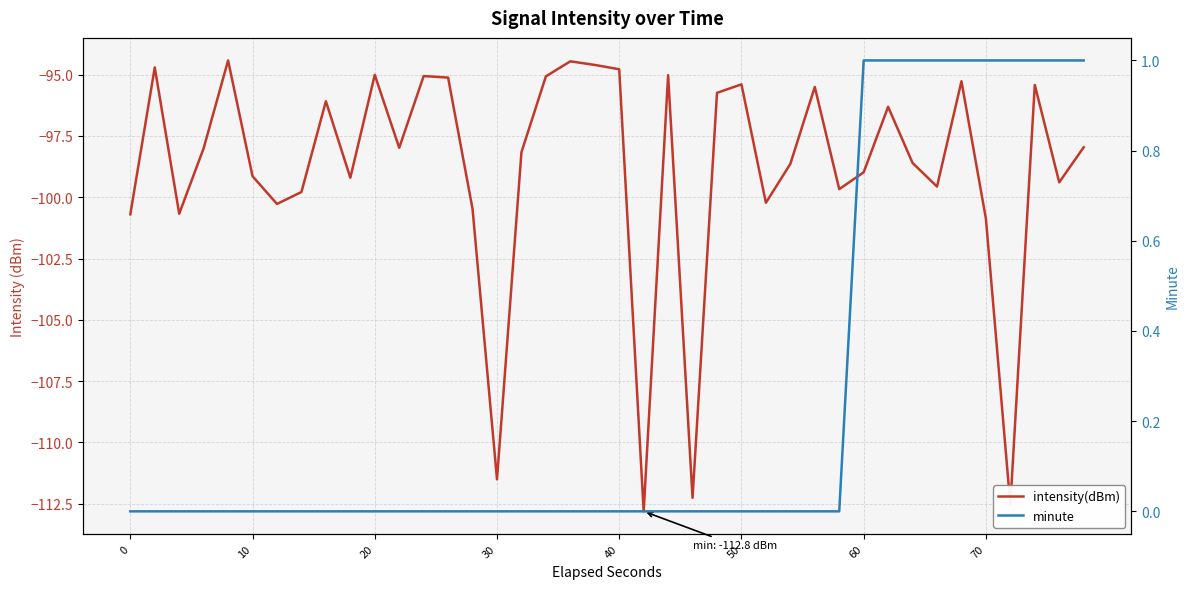

What is the sum of the intensity(dBm) values at 17 and 37?

-190.5